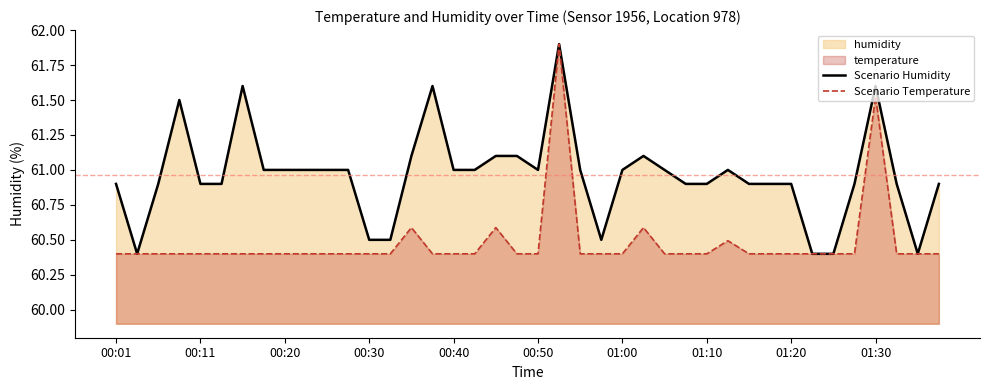

At how many categories does at least one series exceed 60?

40